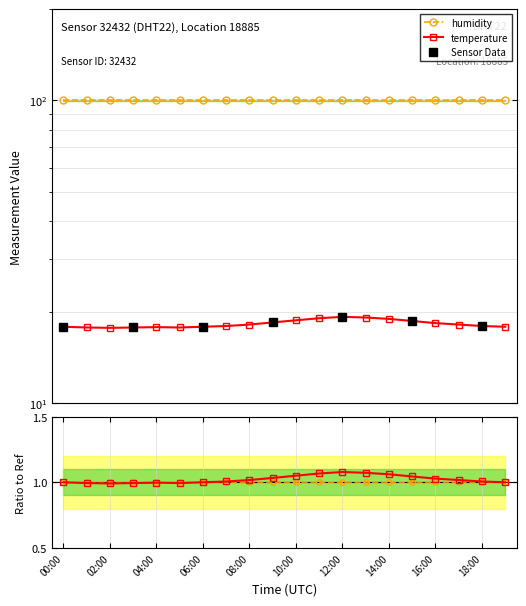

Where is the first local minimum?

02:00